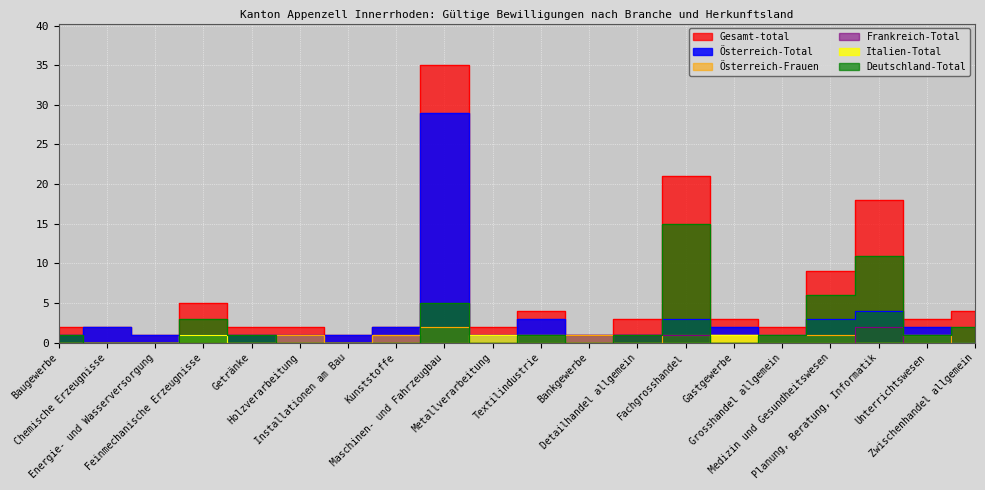

Reading left to right, extract all data points from this chart.

Gesamt-total: Baugewerbe=2	Chemische Erzeugnisse=2	Energie- und Wasserversorgung=1	Feinmechanische Erzeugnisse=5	Getränke=2	Holzverarbeitung=2	Installationen am Bau=1	Kunststoffe=2	Maschinen- und Fahrzeugbau=35	Metallverarbeitung=2	Textilindustrie=4	Bankgewerbe=1	Detailhandel allgemein=3	Fachgrosshandel=21	Gastgewerbe=3	Grosshandel allgemein=2	Medizin und Gesundheitswesen=9	Planung, Beratung, Informatik=18	Unterrichtswesen=3	Zwischenhandel allgemein=4
Österreich-Total: Baugewerbe=1	Chemische Erzeugnisse=2	Energie- und Wasserversorgung=1	Feinmechanische Erzeugnisse=1	Getränke=1	Holzverarbeitung=1	Installationen am Bau=1	Kunststoffe=2	Maschinen- und Fahrzeugbau=29	Metallverarbeitung=1	Textilindustrie=3	Bankgewerbe=1	Detailhandel allgemein=1	Fachgrosshandel=3	Gastgewerbe=2	Grosshandel allgemein=1	Medizin und Gesundheitswesen=3	Planung, Beratung, Informatik=4	Unterrichtswesen=2	Zwischenhandel allgemein=0
Österreich-Frauen: Baugewerbe=0	Chemische Erzeugnisse=0	Energie- und Wasserversorgung=0	Feinmechanische Erzeugnisse=0	Getränke=0	Holzverarbeitung=1	Installationen am Bau=0	Kunststoffe=1	Maschinen- und Fahrzeugbau=2	Metallverarbeitung=0	Textilindustrie=1	Bankgewerbe=1	Detailhandel allgemein=0	Fachgrosshandel=1	Gastgewerbe=1	Grosshandel allgemein=1	Medizin und Gesundheitswesen=1	Planung, Beratung, Informatik=0	Unterrichtswesen=1	Zwischenhandel allgemein=0
Frankreich-Total: Baugewerbe=0	Chemische Erzeugnisse=0	Energie- und Wasserversorgung=0	Feinmechanische Erzeugnisse=0	Getränke=0	Holzverarbeitung=0	Installationen am Bau=0	Kunststoffe=0	Maschinen- und Fahrzeugbau=0	Metallverarbeitung=0	Textilindustrie=0	Bankgewerbe=0	Detailhandel allgemein=1	Fachgrosshandel=1	Gastgewerbe=0	Grosshandel allgemein=0	Medizin und Gesundheitswesen=0	Planung, Beratung, Informatik=2	Unterrichtswesen=0	Zwischenhandel allgemein=0
Italien-Total: Baugewerbe=0	Chemische Erzeugnisse=0	Energie- und Wasserversorgung=0	Feinmechanische Erzeugnisse=1	Getränke=0	Holzverarbeitung=0	Installationen am Bau=0	Kunststoffe=0	Maschinen- und Fahrzeugbau=0	Metallverarbeitung=1	Textilindustrie=0	Bankgewerbe=0	Detailhandel allgemein=0	Fachgrosshandel=0	Gastgewerbe=1	Grosshandel allgemein=0	Medizin und Gesundheitswesen=0	Planung, Beratung, Informatik=0	Unterrichtswesen=0	Zwischenhandel allgemein=0
Deutschland-Total: Baugewerbe=1	Chemische Erzeugnisse=0	Energie- und Wasserversorgung=0	Feinmechanische Erzeugnisse=3	Getränke=1	Holzverarbeitung=0	Installationen am Bau=0	Kunststoffe=0	Maschinen- und Fahrzeugbau=5	Metallverarbeitung=0	Textilindustrie=1	Bankgewerbe=0	Detailhandel allgemein=1	Fachgrosshandel=15	Gastgewerbe=0	Grosshandel allgemein=1	Medizin und Gesundheitswesen=6	Planung, Beratung, Informatik=11	Unterrichtswesen=1	Zwischenhandel allgemein=2